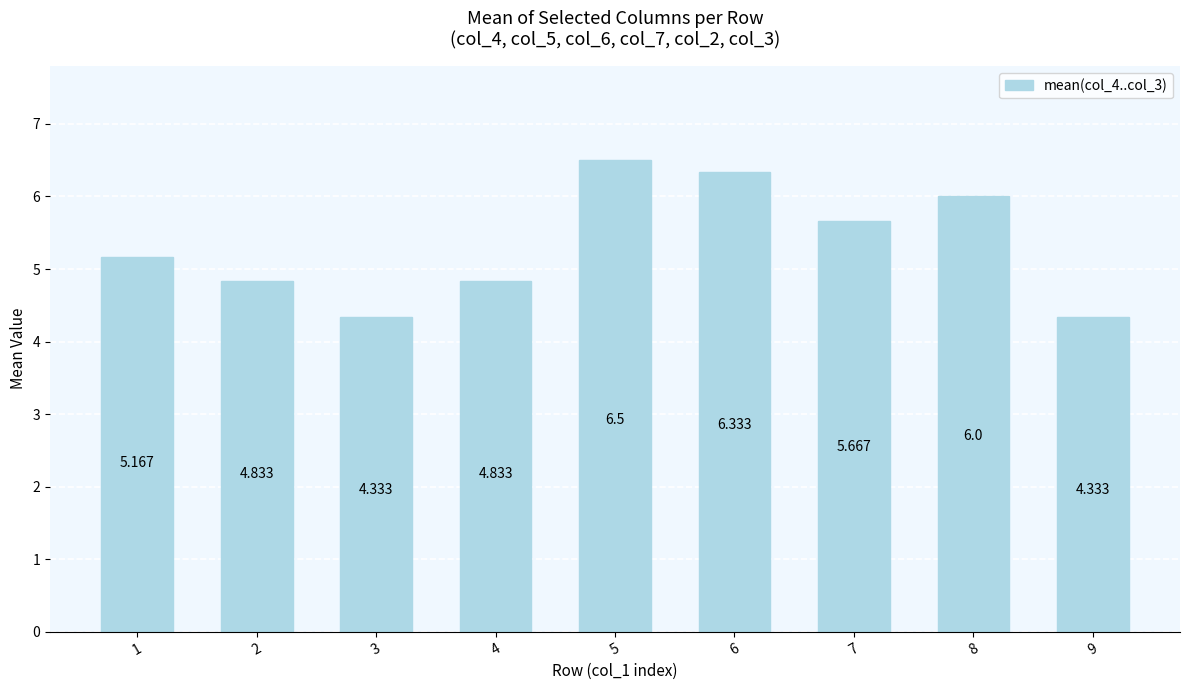

Reading left to right, extract all data points from this chart.

5.2	4.8	4.3	4.8	6.5	6.3	5.7	6.0	4.3